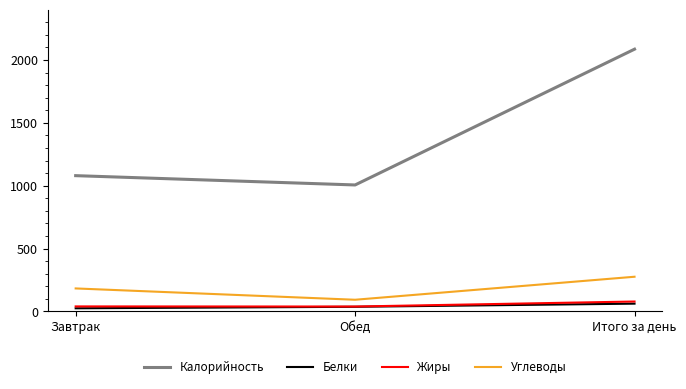

At how many categories does at least one series exceed 720?

3